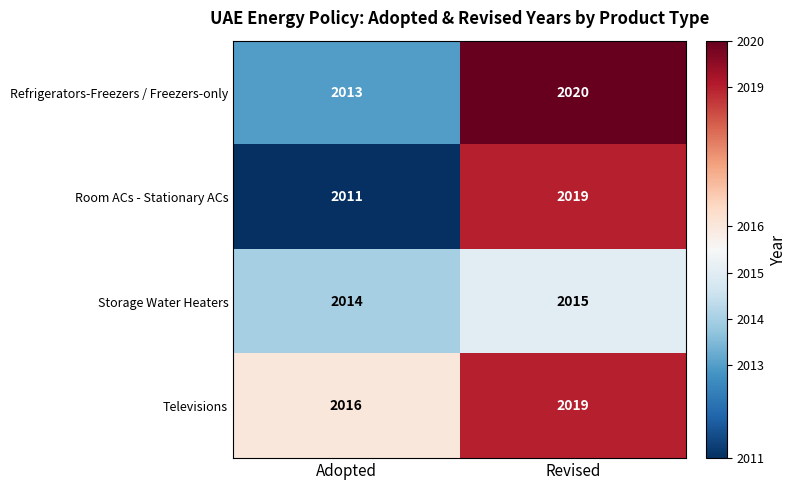

Rank the series by their average value, from highest to lowest.

Televisions, Refrigerators-Freezers / Freezers-only, Room ACs - Stationary ACs, Storage Water Heaters